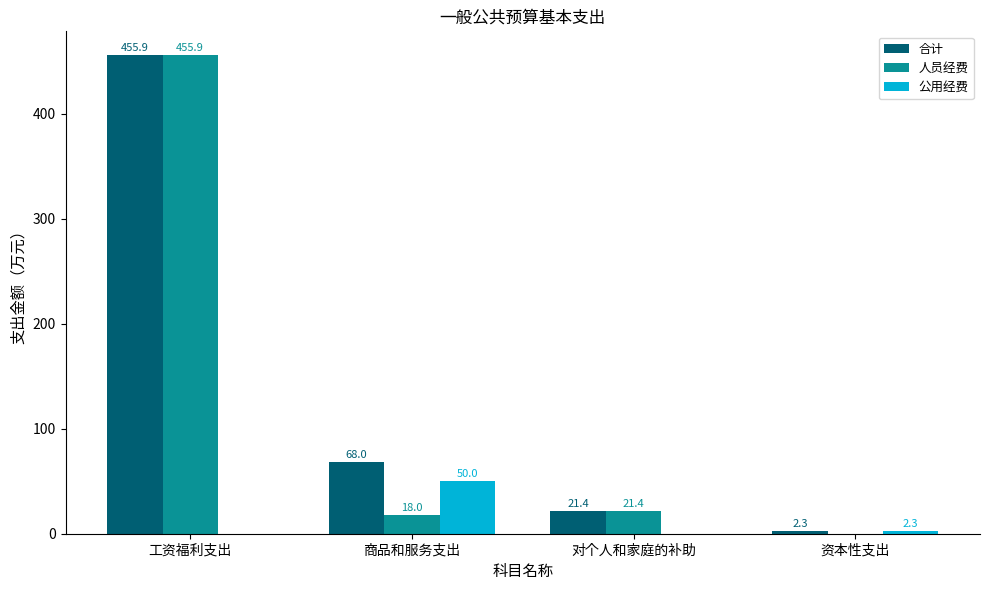

What are all the series names shown in the legend?

合计, 人员经费, 公用经费